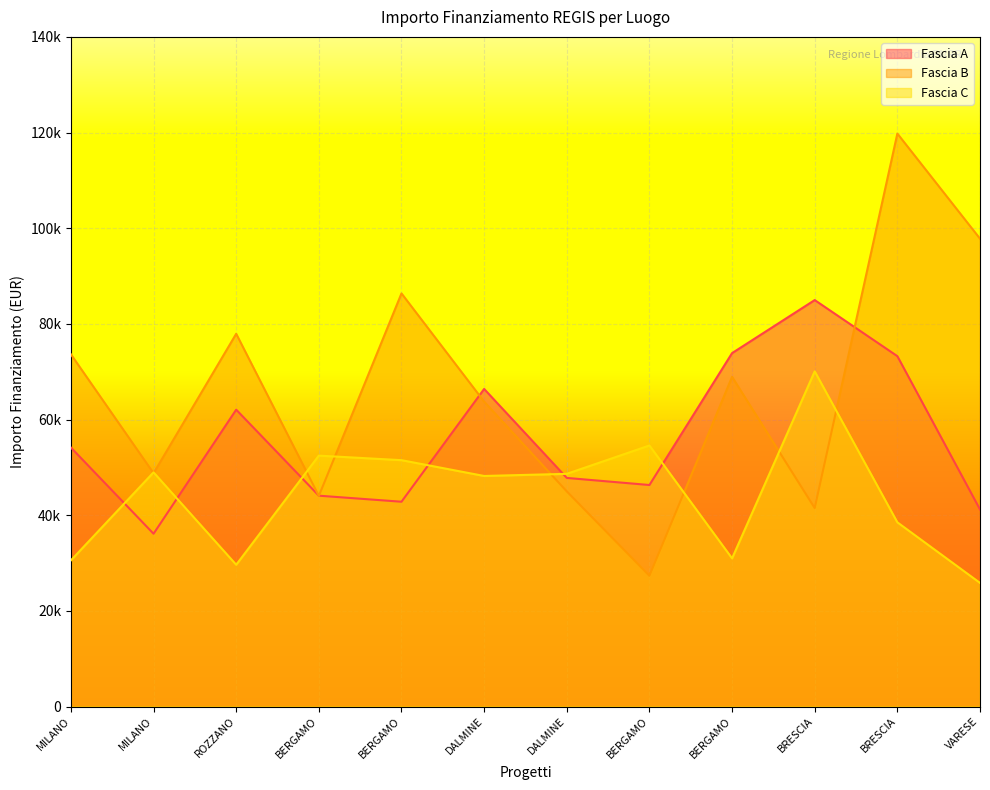

Which series has the largest range (max minus min)?

Fascia B